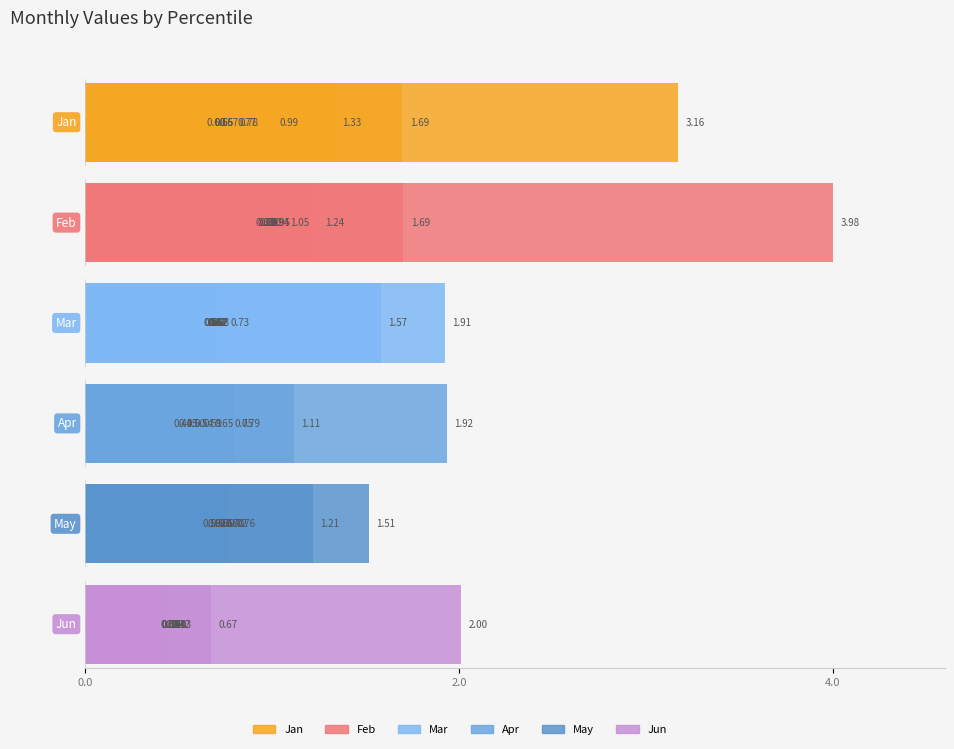

What are all the series names shown in the legend?

Jan, Feb, Mar, Apr, May, Jun